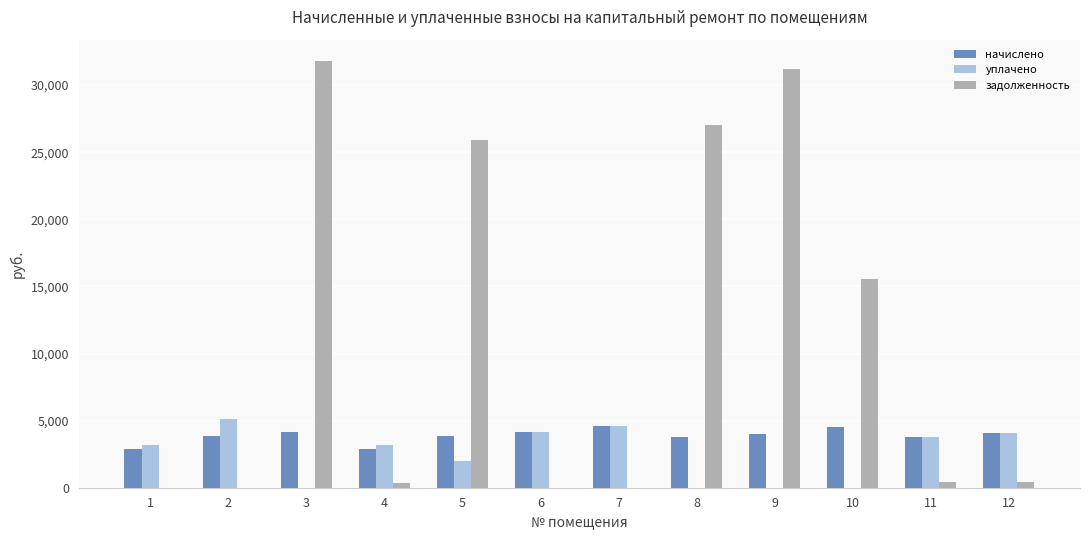

Count the number of data series in this chart.

3